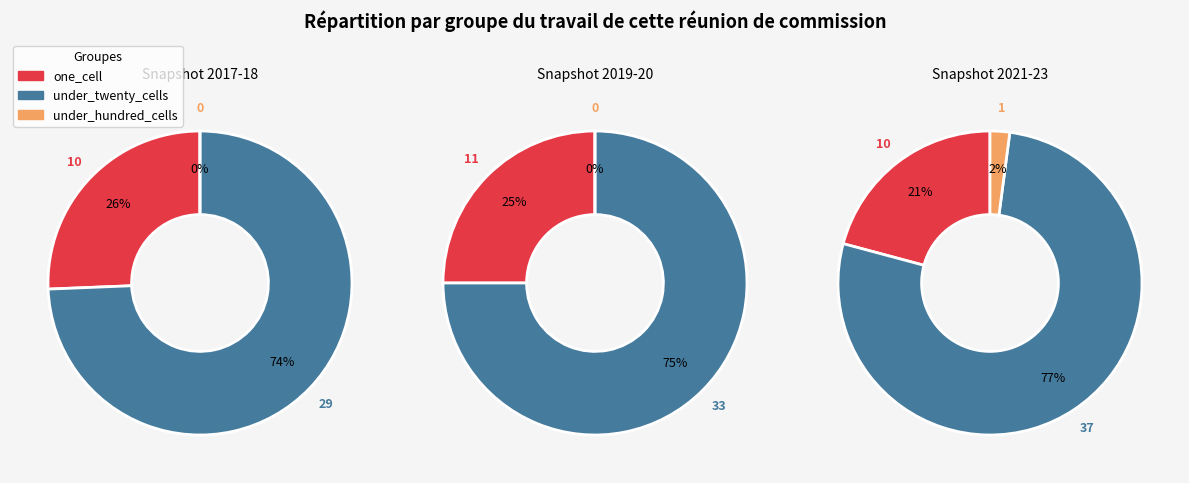

How many segments does this pie chart have?

3